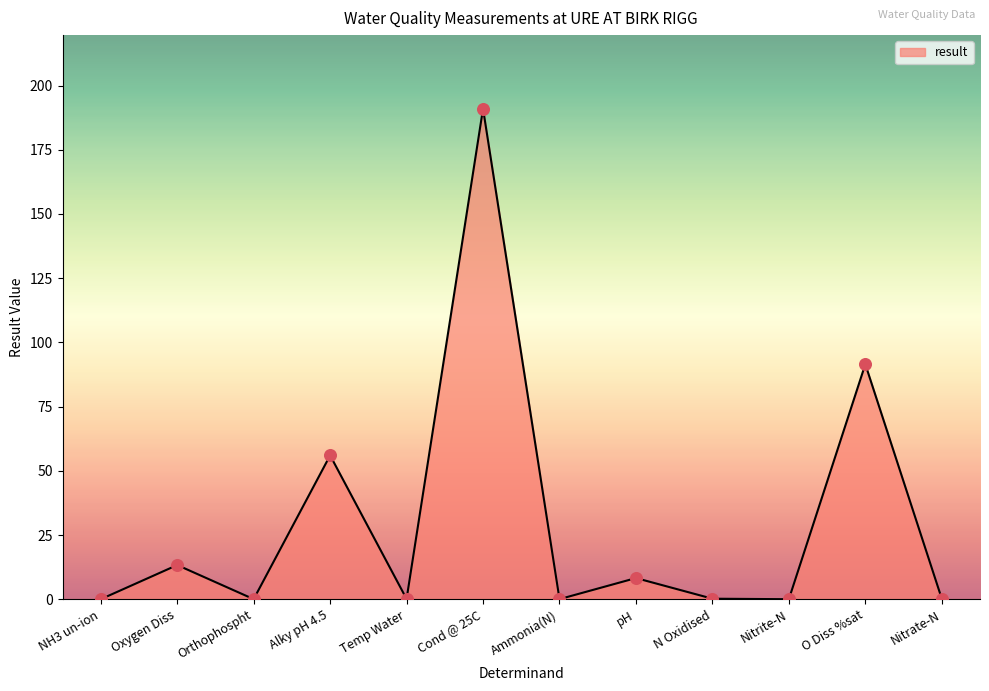

What is the change in value from Nitrite-N to Nitrate-N?

+0.2